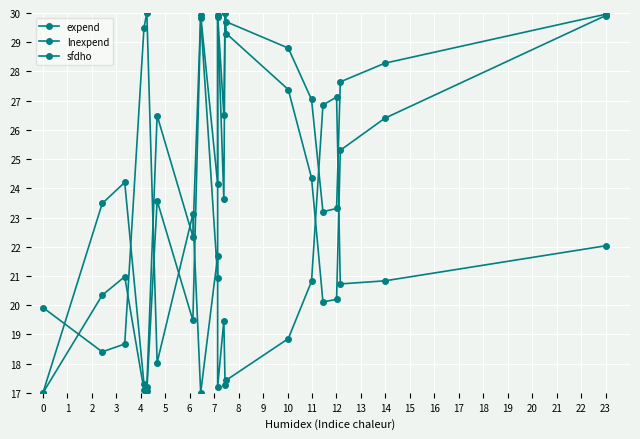

At which label is sfdho closest to 23?

6